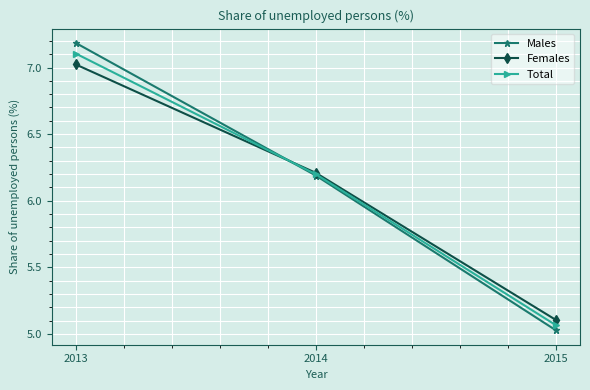

At how many categories does at least one series exceed 5?

3